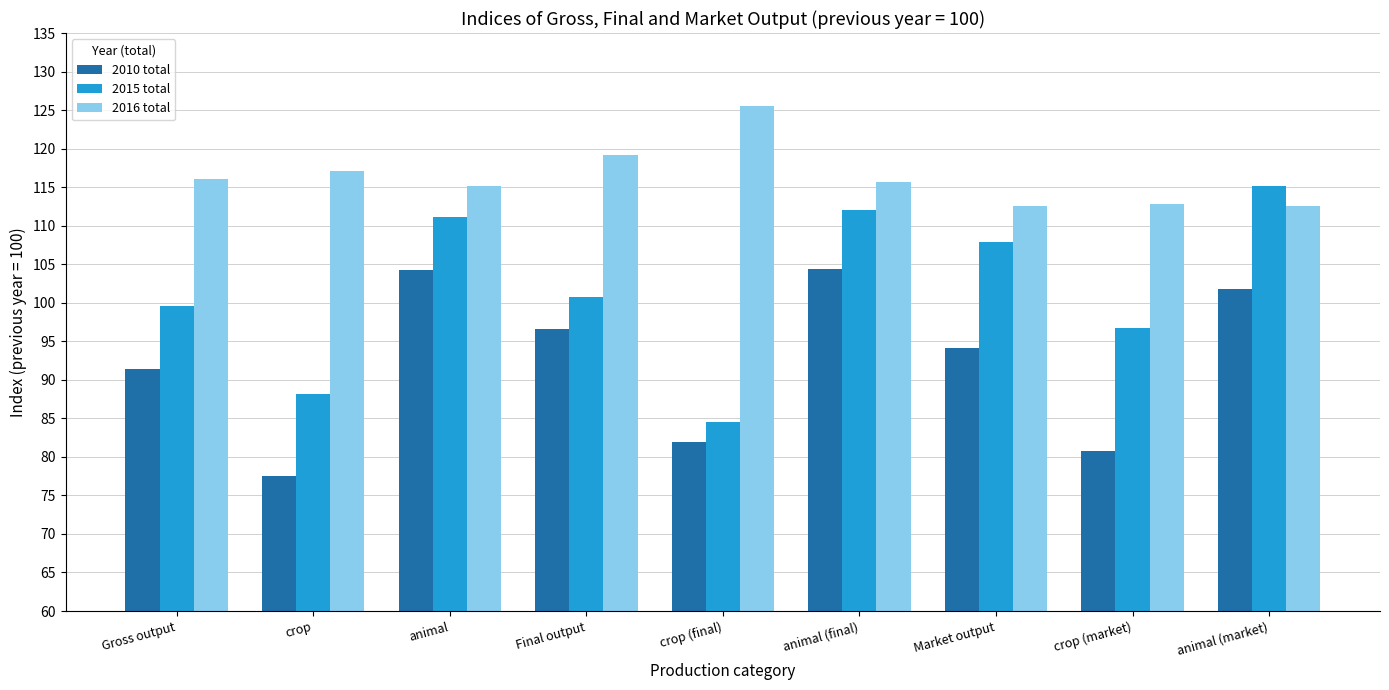

Which category has the lowest value in the 2010 total series?

crop